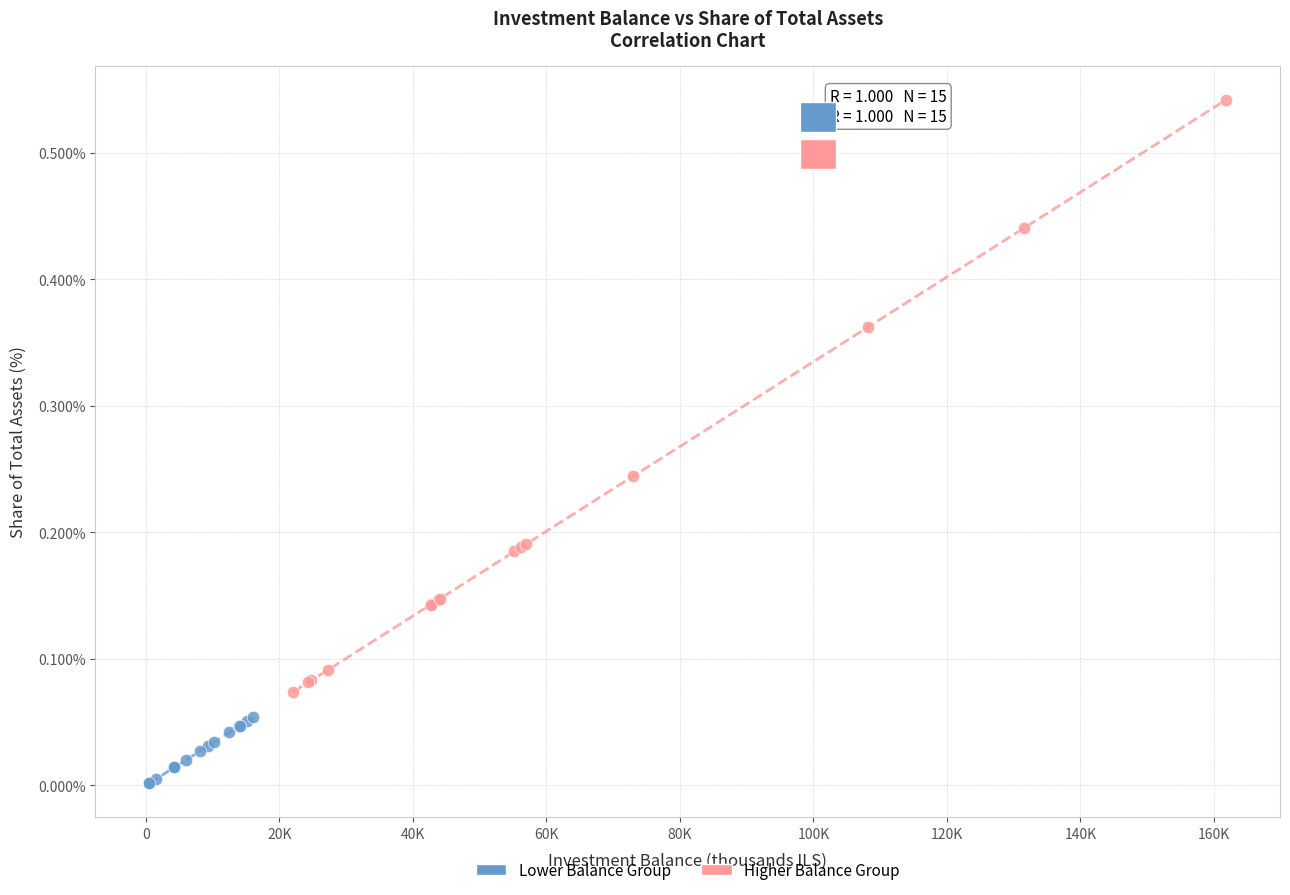

Which series has the widest spread of Y values?

Higher Balance Group